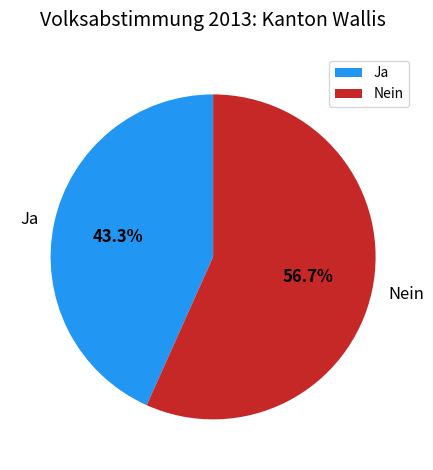

How many slices are in this pie chart?

2